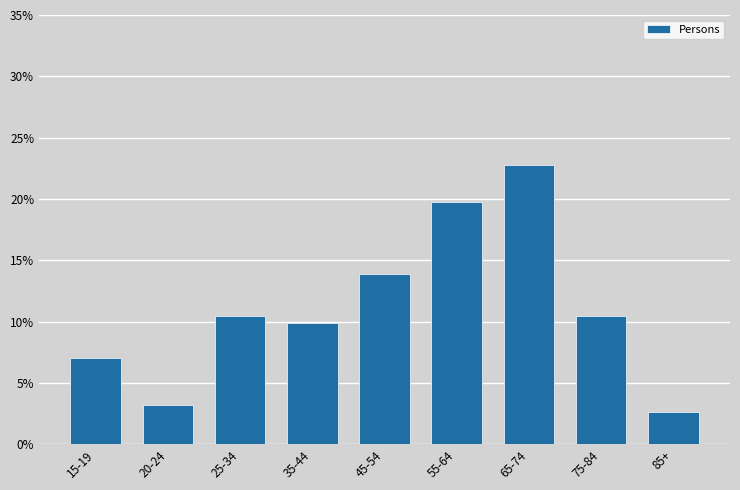

Reading left to right, transcribe all the data shown in this chart.

15-19=7.0	20-24=3.2	25-34=10.5	35-44=9.9	45-54=13.9	55-64=19.7	65-74=22.7	75-84=10.5	85+=2.6